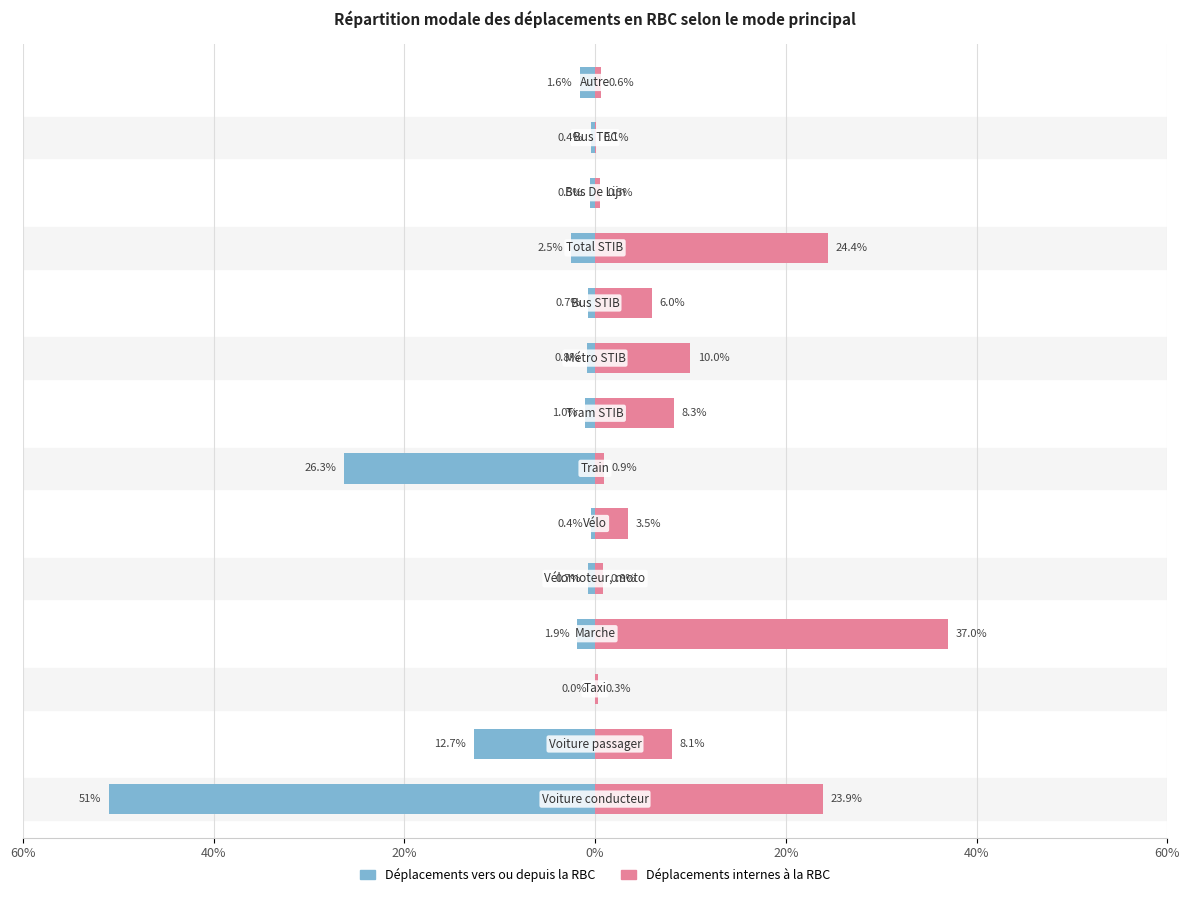

How many groups of bars are there?

14